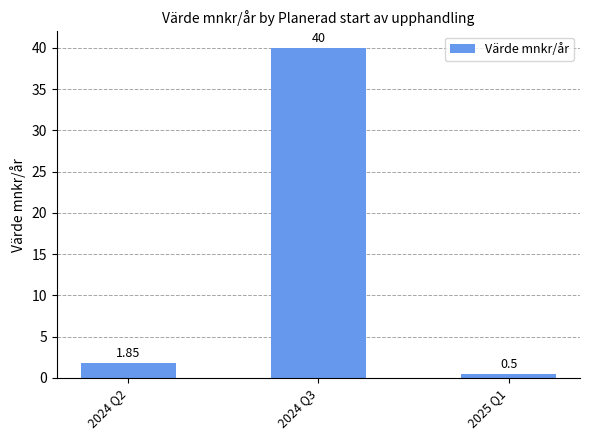

What is the average value?

14.1